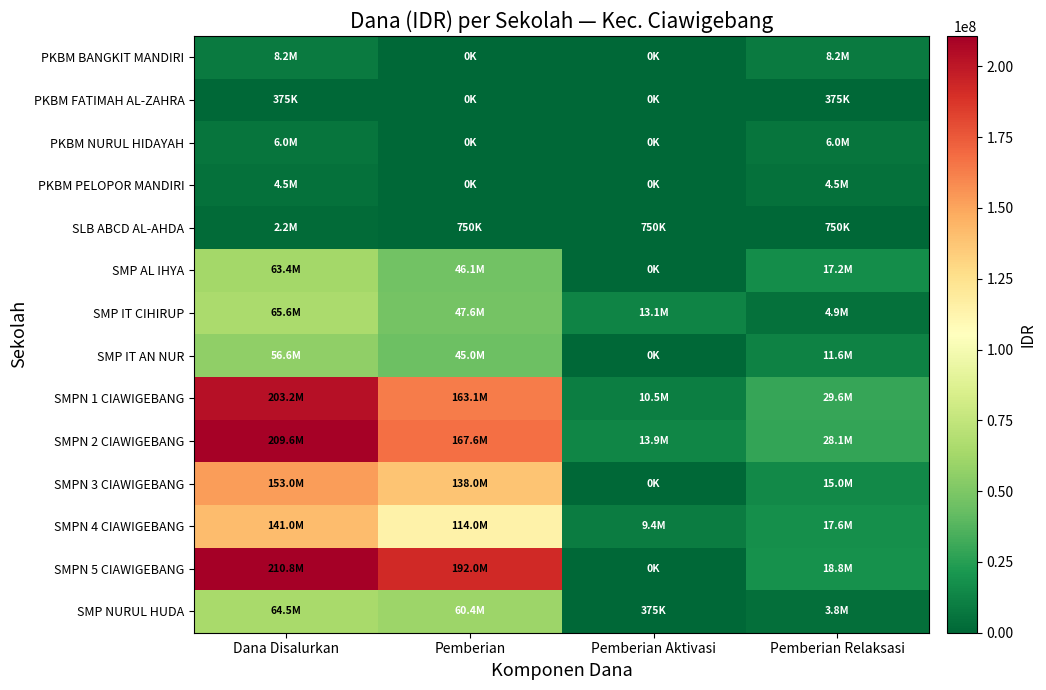

List the series in order of their peak value, highest first.

SMPN 5 CIAWIGEBANG, SMPN 2 CIAWIGEBANG, SMPN 1 CIAWIGEBANG, SMPN 3 CIAWIGEBANG, SMPN 4 CIAWIGEBANG, SMP IT CIHIRUP, SMP NURUL HUDA, SMP AL IHYA, SMP IT AN NUR, PKBM BANGKIT MANDIRI, PKBM NURUL HIDAYAH, PKBM PELOPOR MANDIRI, SLB ABCD AL-AHDA, PKBM FATIMAH AL-ZAHRA